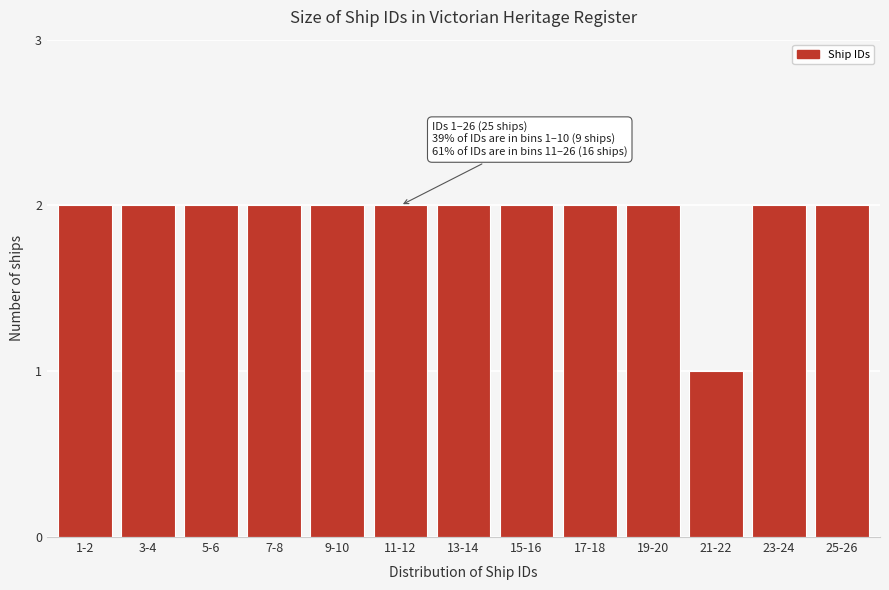

Reading right to left, transcribe all the data shown in this chart.

2	2	1	2	2	2	2	2	2	2	2	2	2